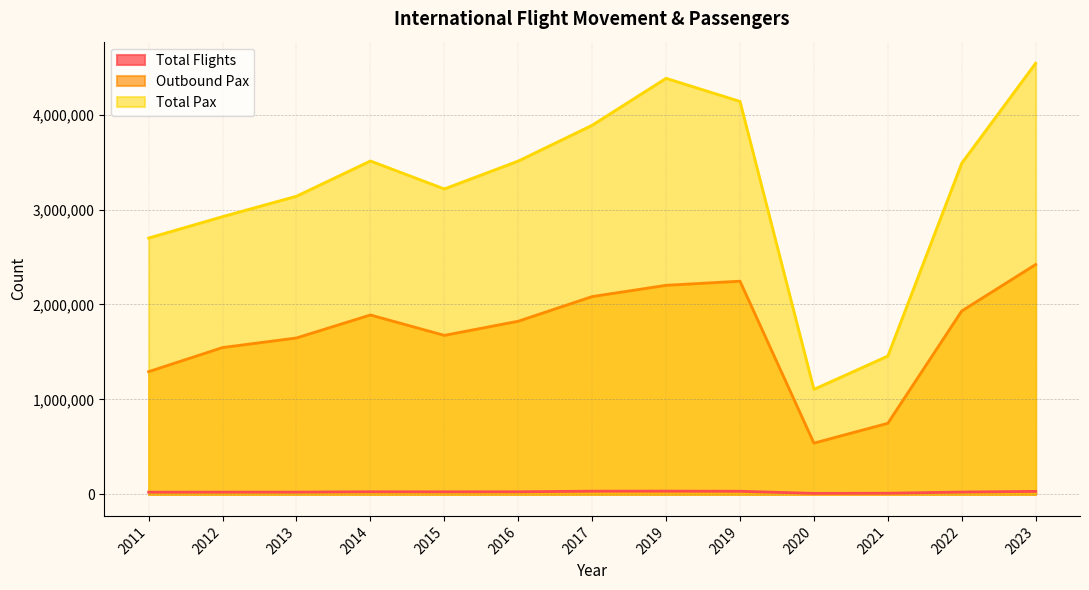

Where is the first local minimum for Total Flights?

2015